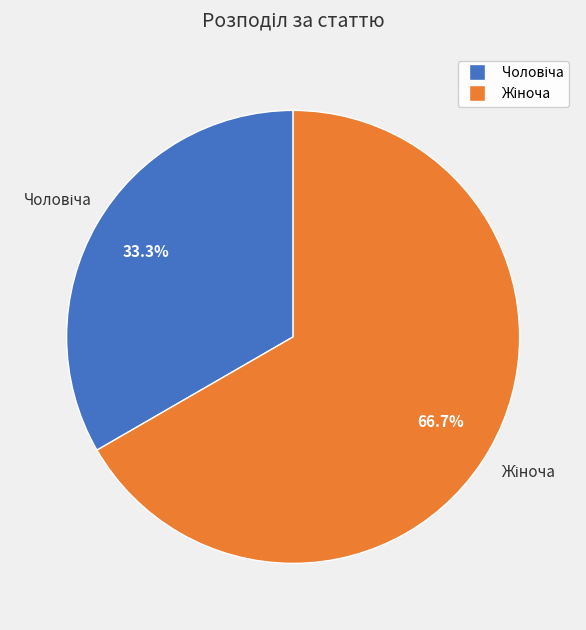

Is there any slice that represents more than half of the pie?

Yes